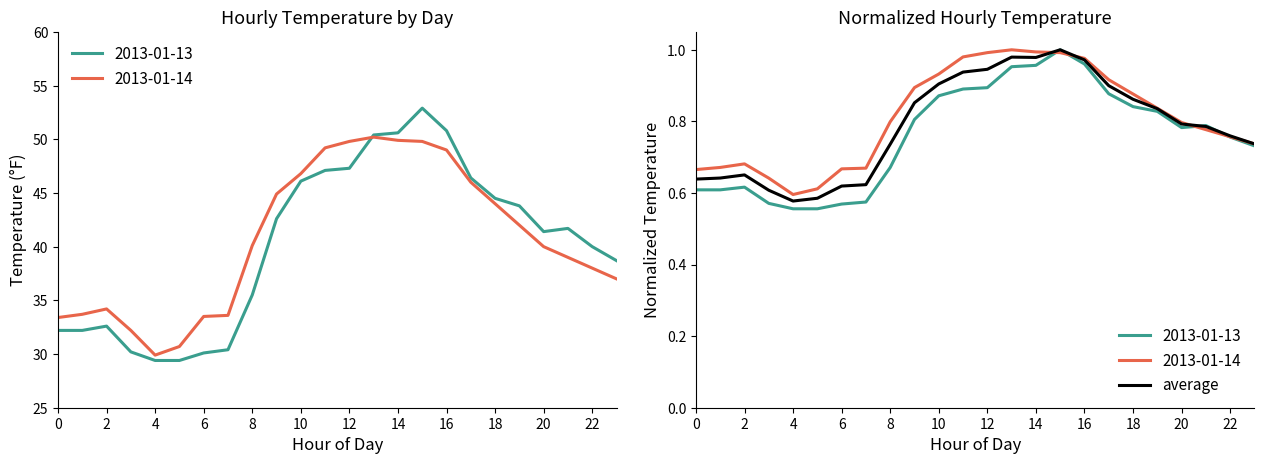

What is the label of the 6th point from the right?

18